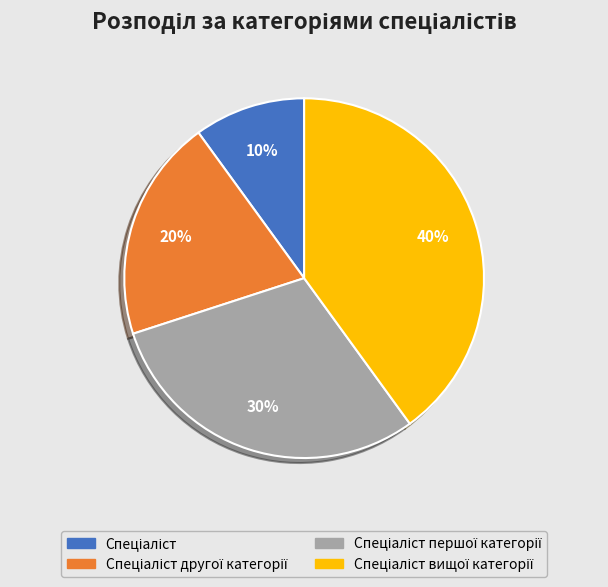

Count the number of slices in the pie.

4